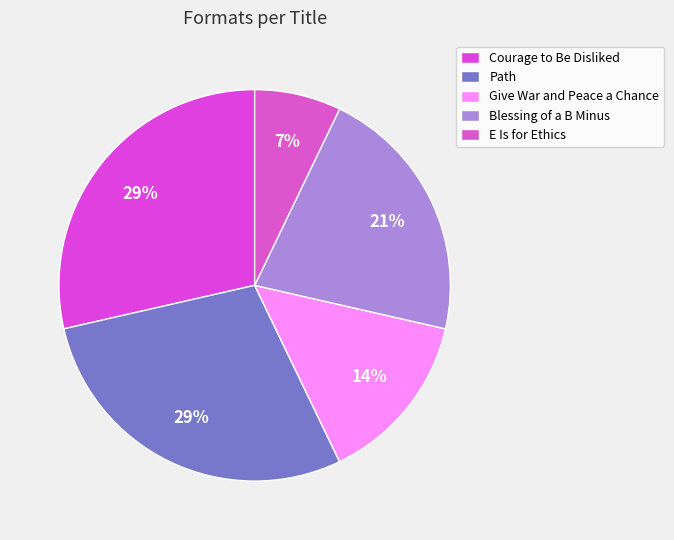

The Give War and Peace a Chance slice represents 14% of the pie. True or false?

True